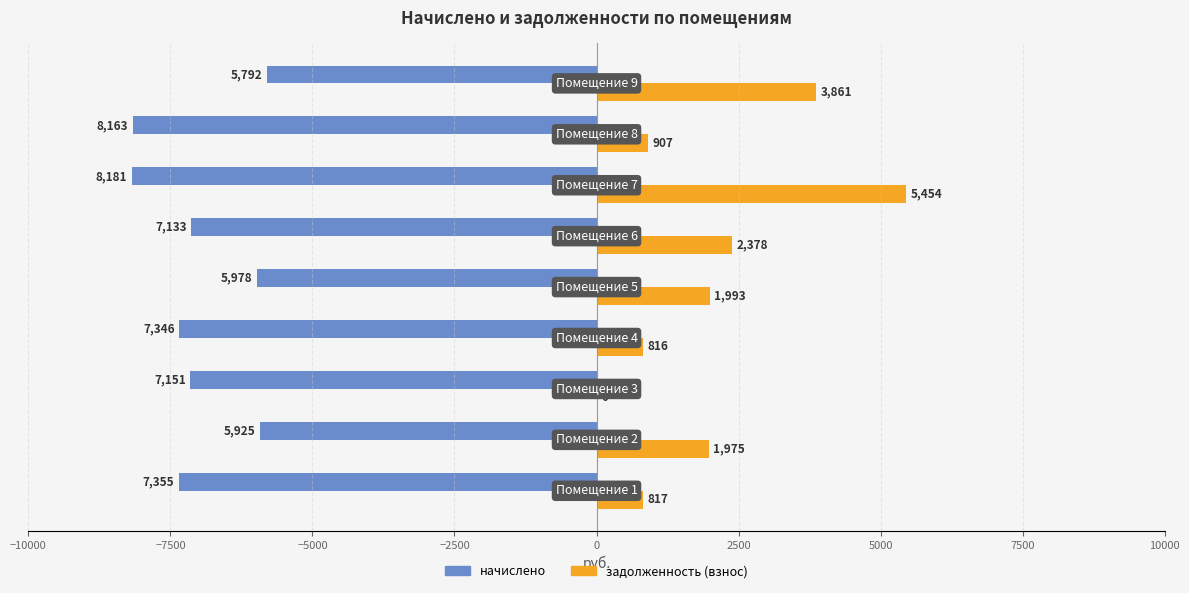

Which series has the largest total across all categories?

задолженность (взнос)